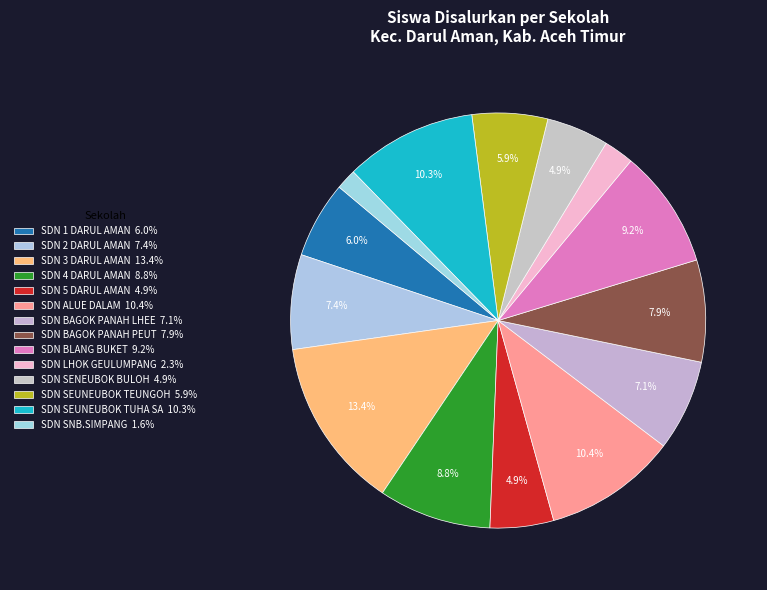

To the nearest percent, what portion does SDN ALUE DALAM represent?

10%